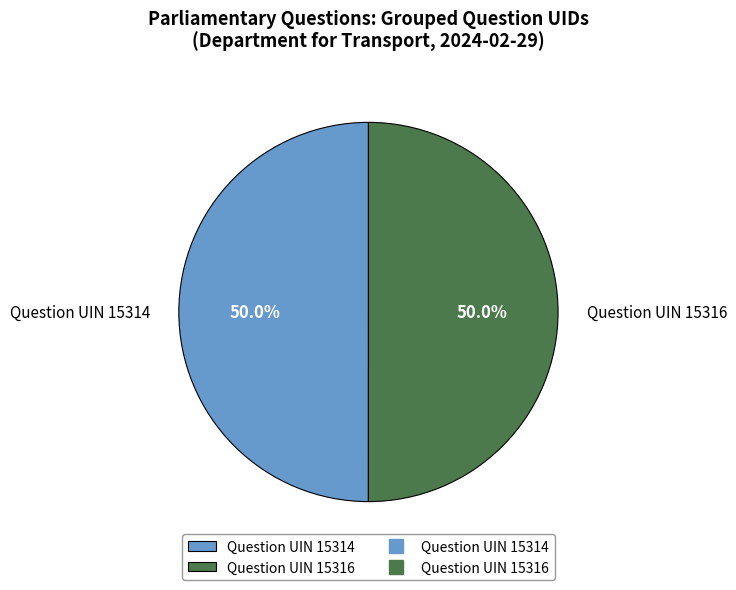

Approximately how many times larger is the value at Question UIN 15314 compared to Question UIN 15316?

1.0